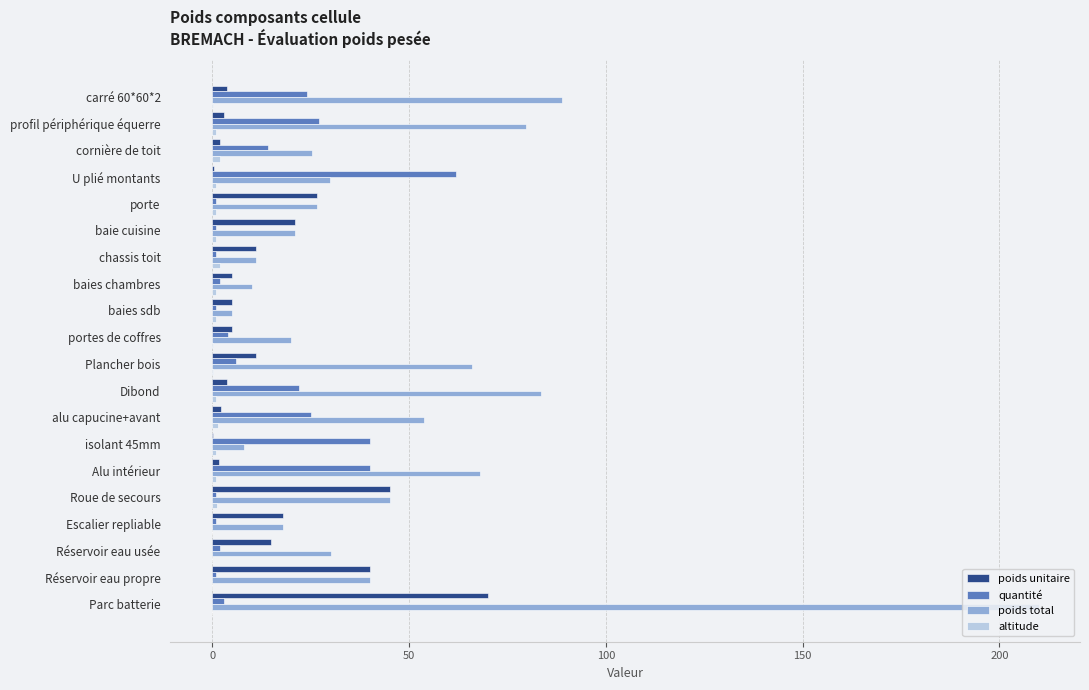

How many series are shown in this chart?

4